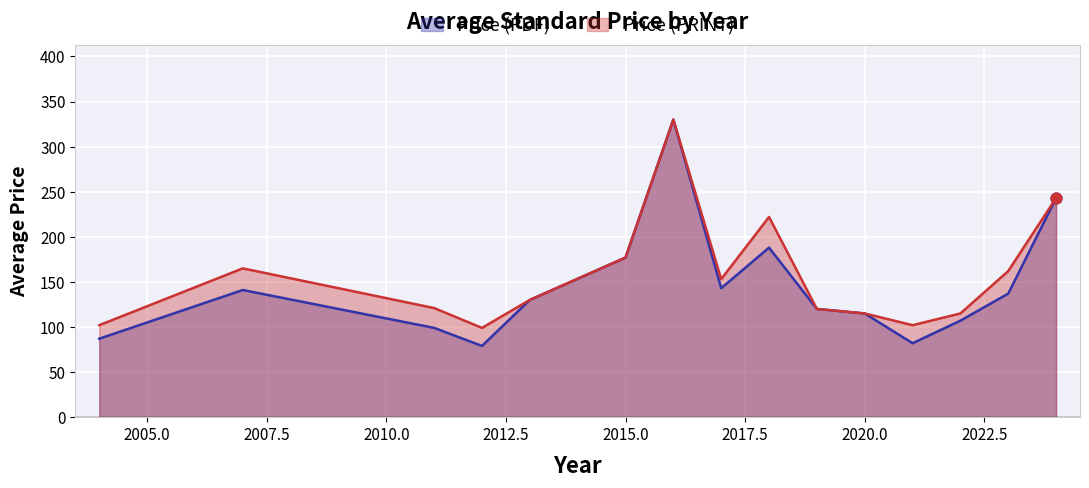

True or false: Price (PRINT) has a value of 177 at 2015.0.

True